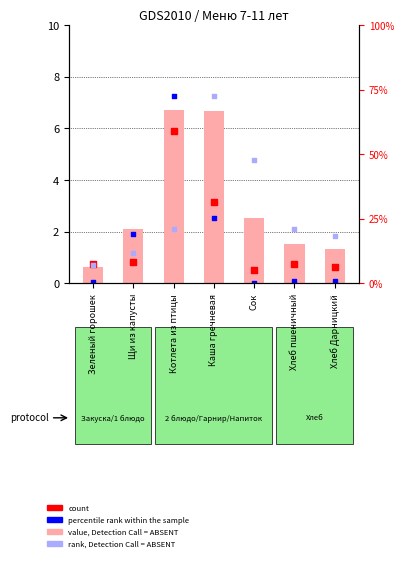

At how many categories does at least one series exceed 1?

6